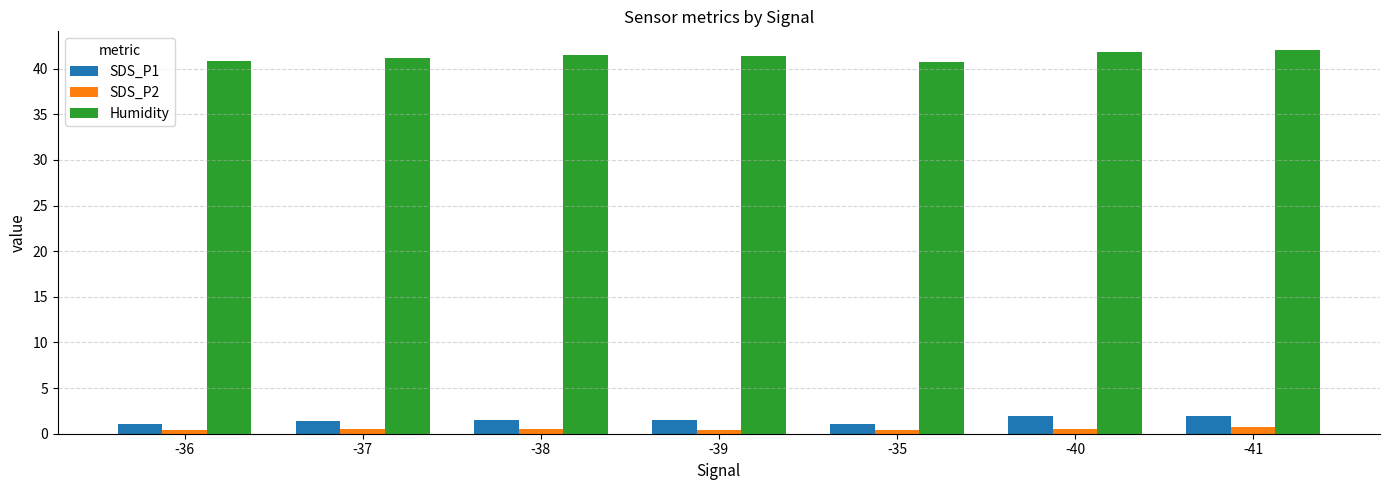

What is the highest value of the Humidity series?

42.0